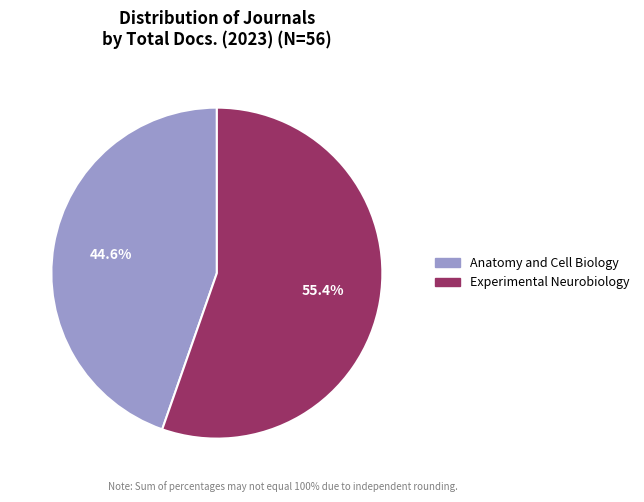

To the nearest percent, what portion does Experimental Neurobiology represent?

55%